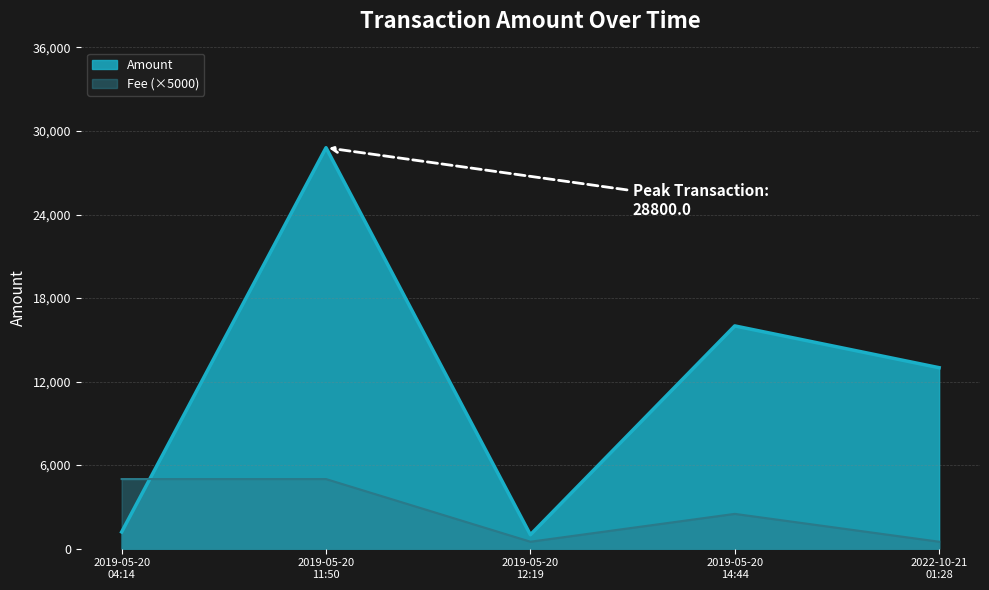

How many lines are shown in the chart?

2